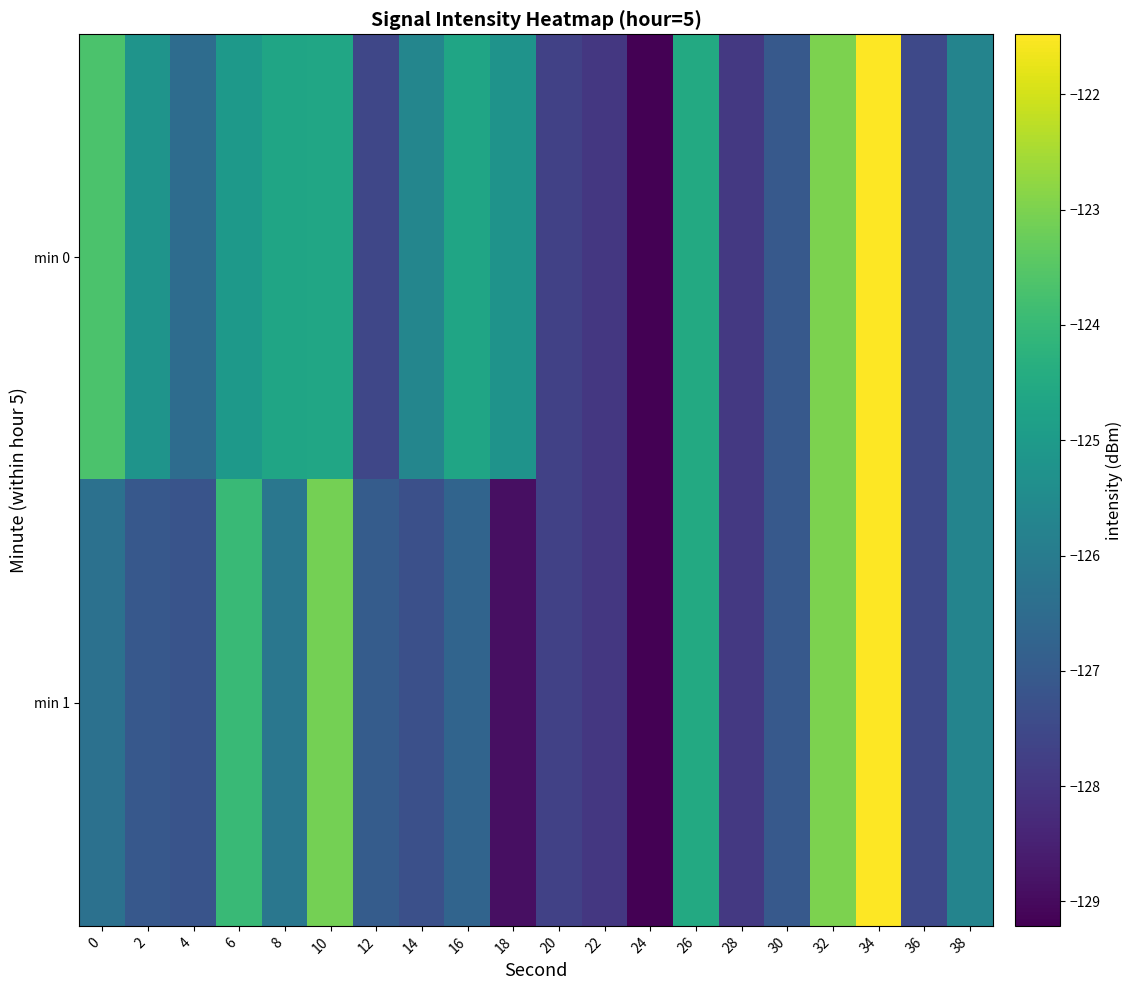

How many categories are shown in the chart?

20